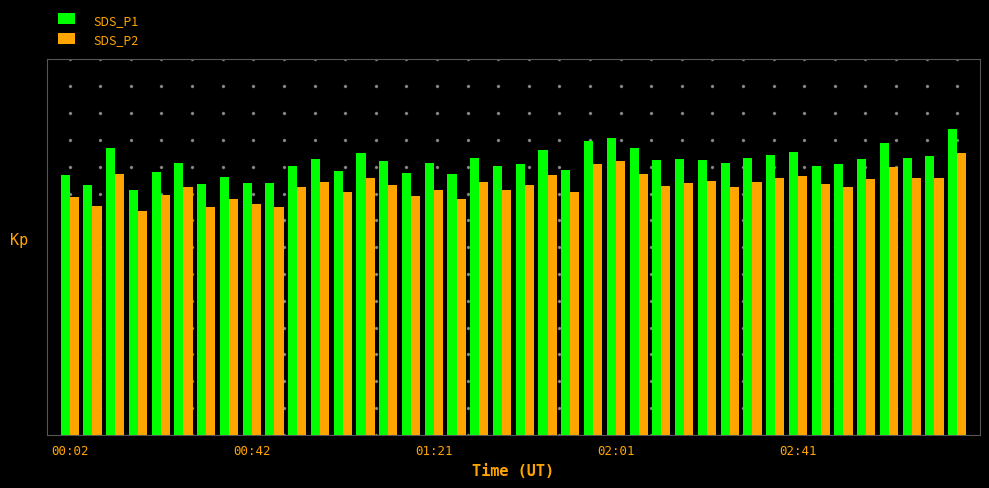

What is the sum of all SDS_P2 values?

531.3